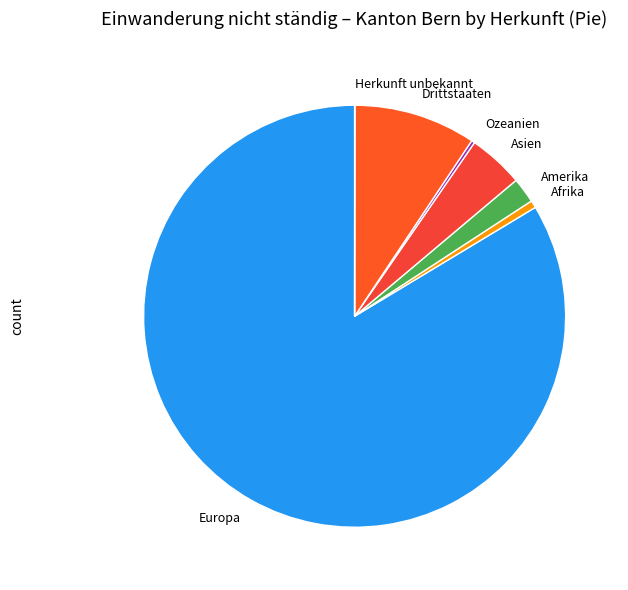

Approximately how many times larger is the value at Afrika compared to Amerika?

0.3